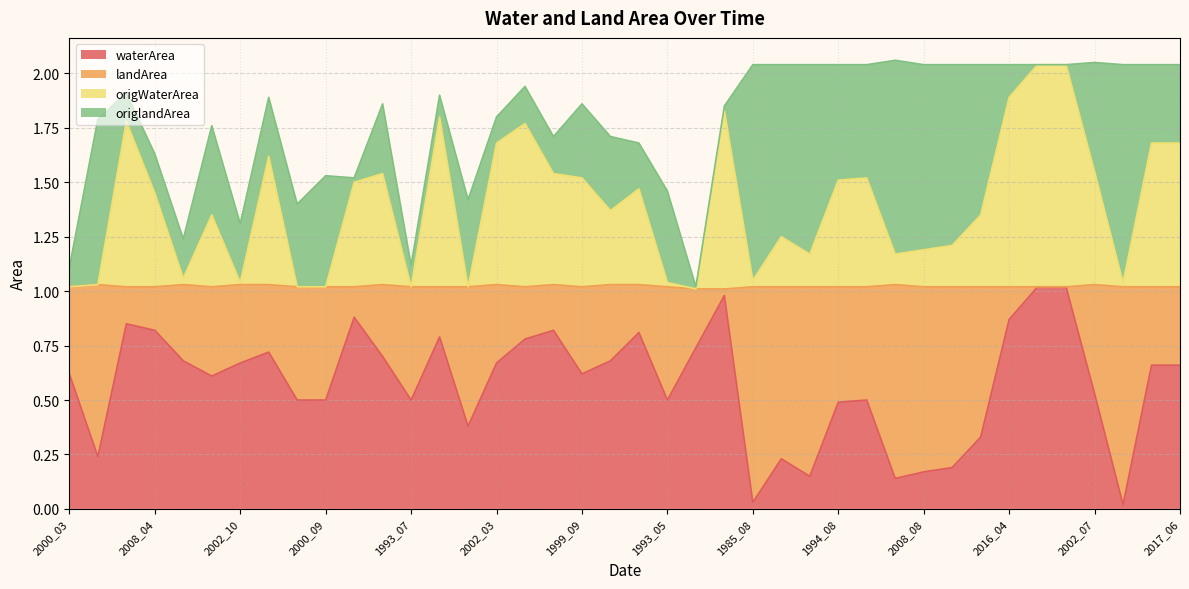

What is the difference between the waterArea values at 1993_05 and 2004_07?

0.5